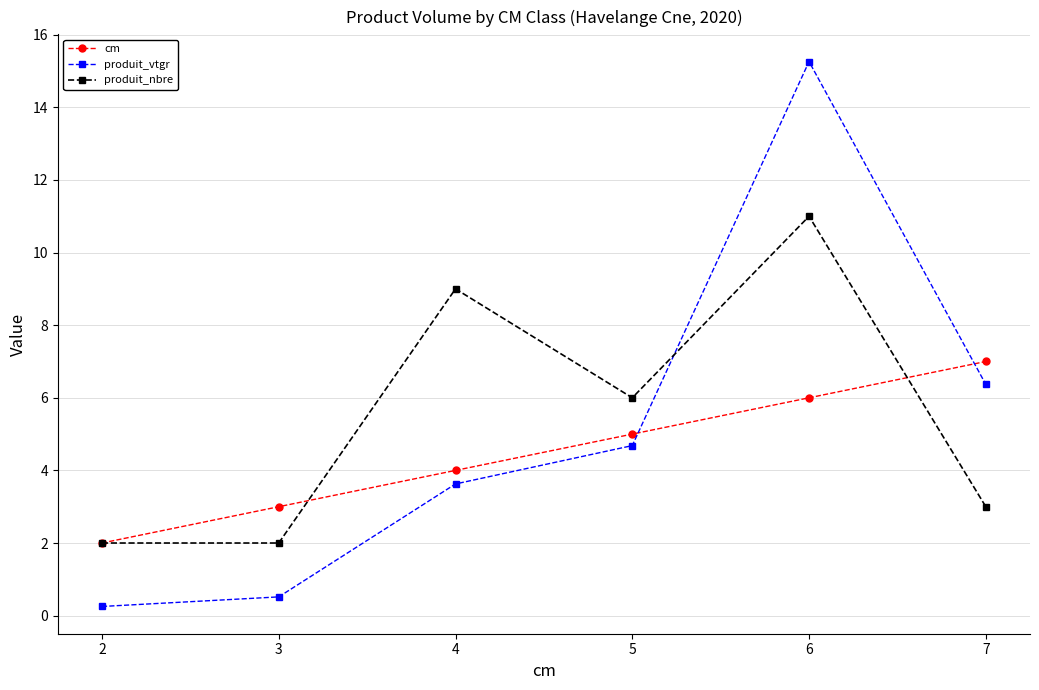

What is the highest value of the produit_vtgr series?

15.3